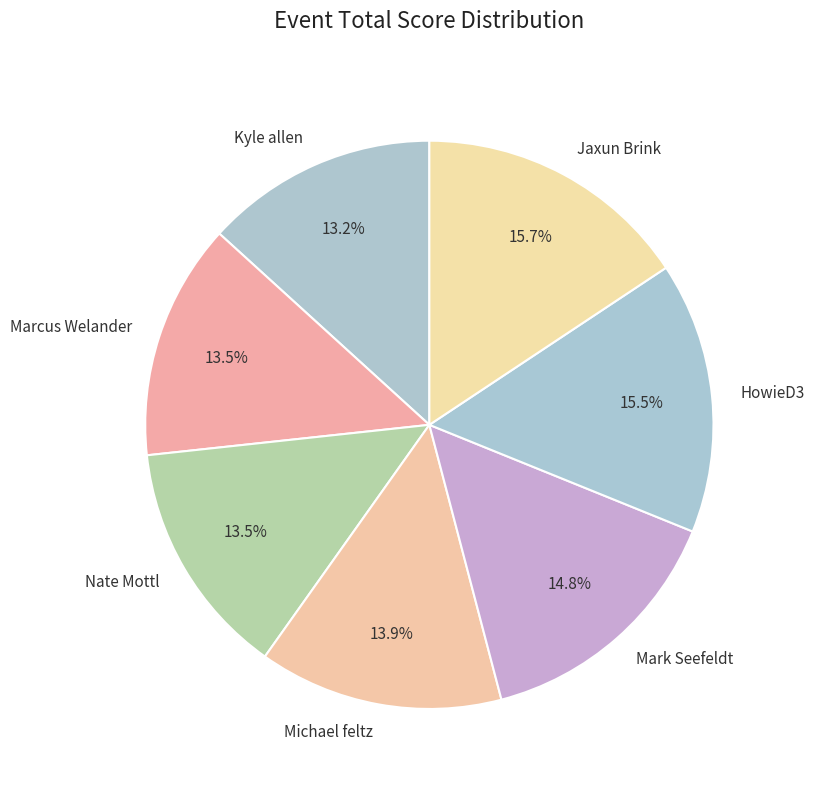

Does Marcus Welander represent more than half of the total?

No